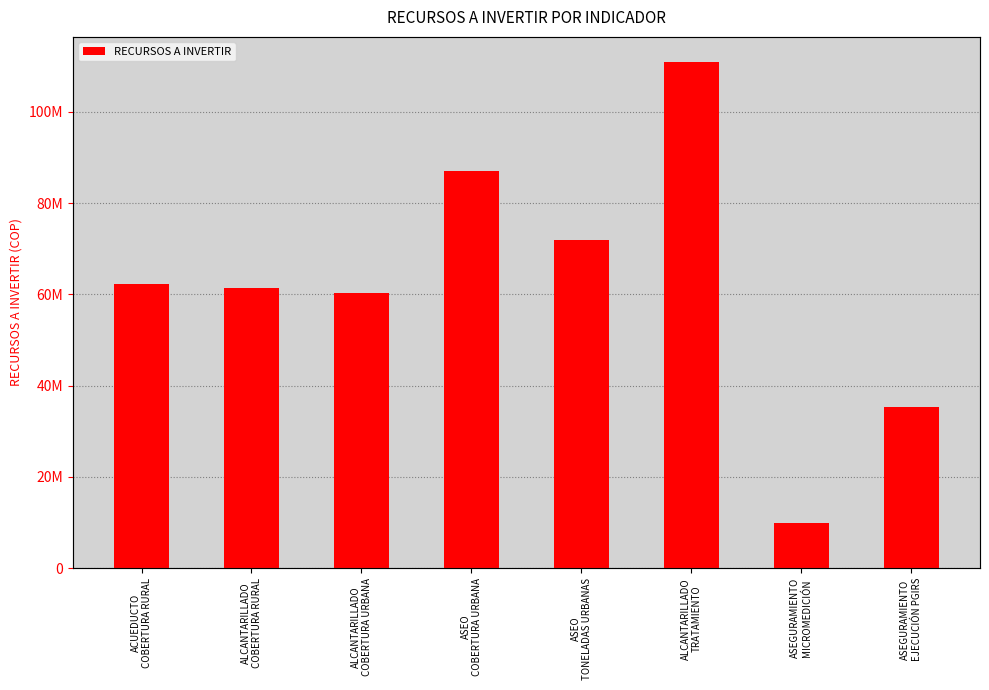

What is the label of the 4th bar from the left?

ASEO
COBERTURA URBANA